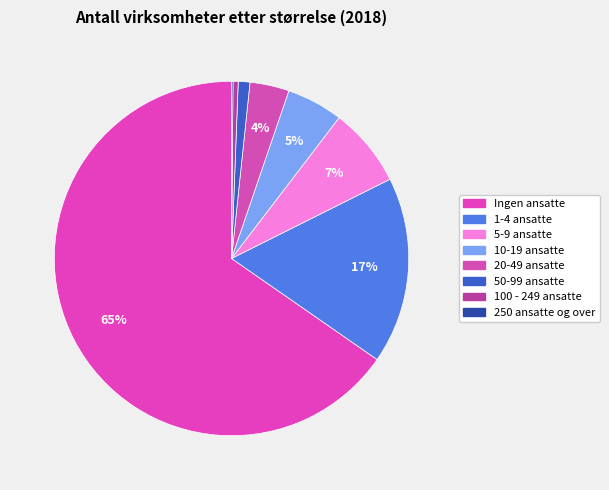

What is the smallest slice in the pie chart?

250 ansatte og over